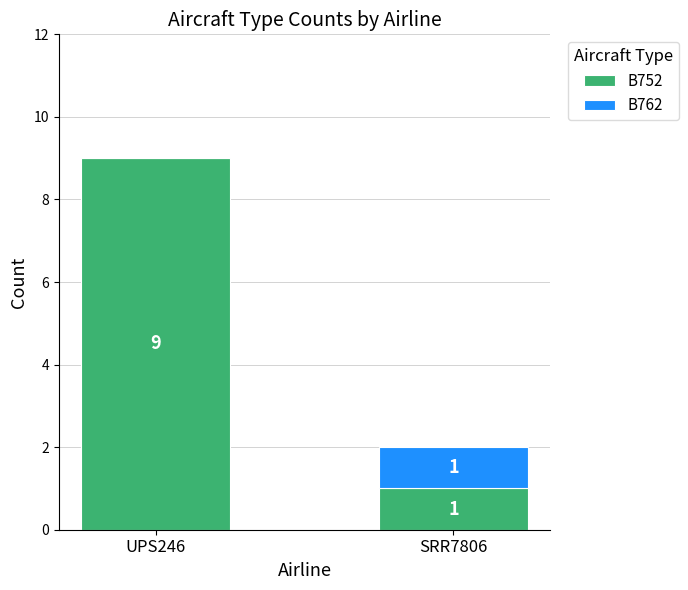

What is the maximum value for B752?

9